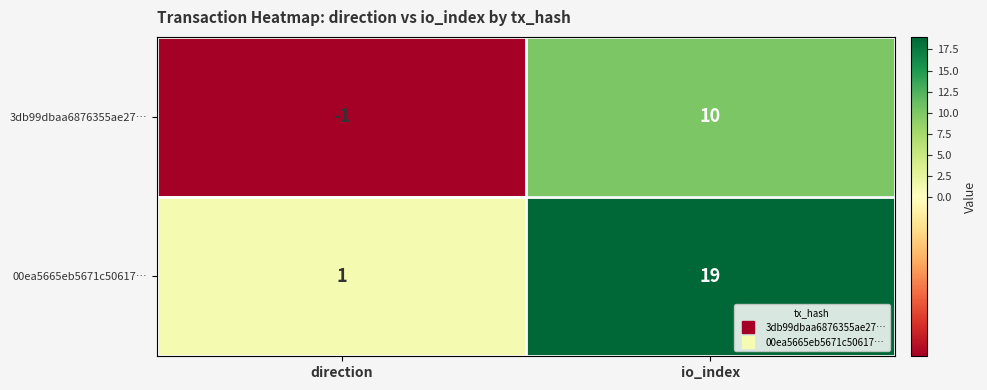

Which series has the largest total across all categories?

00ea5665eb5671c50617…